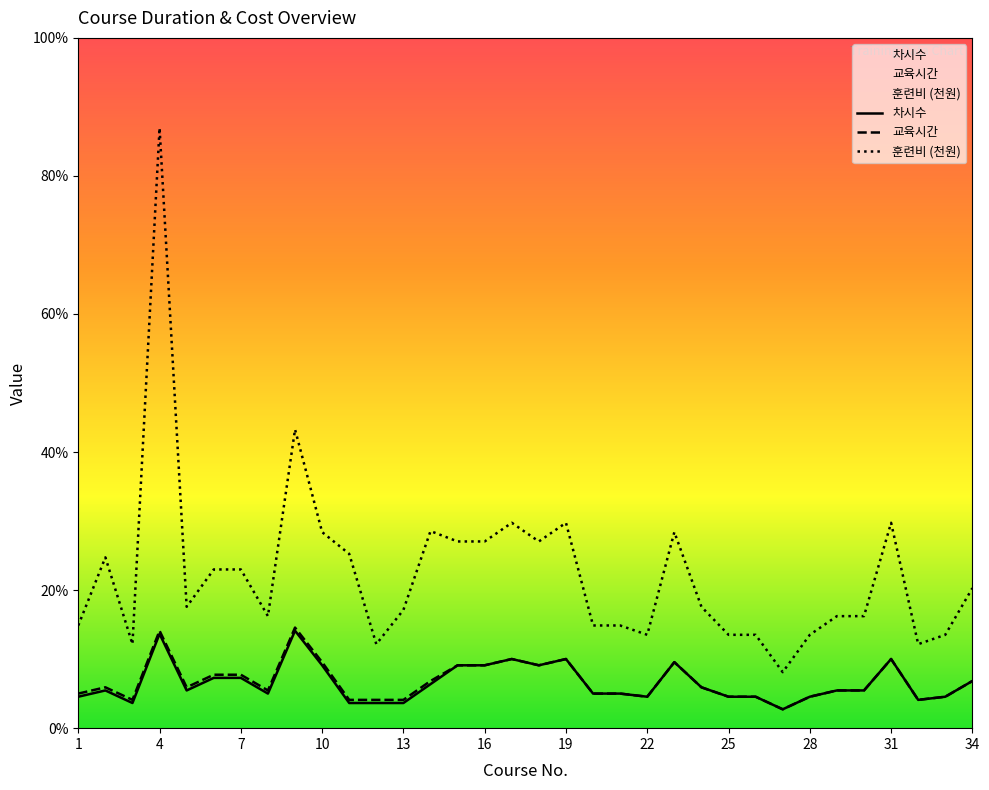

What is the sum of all 훈련비 values?

1669.2